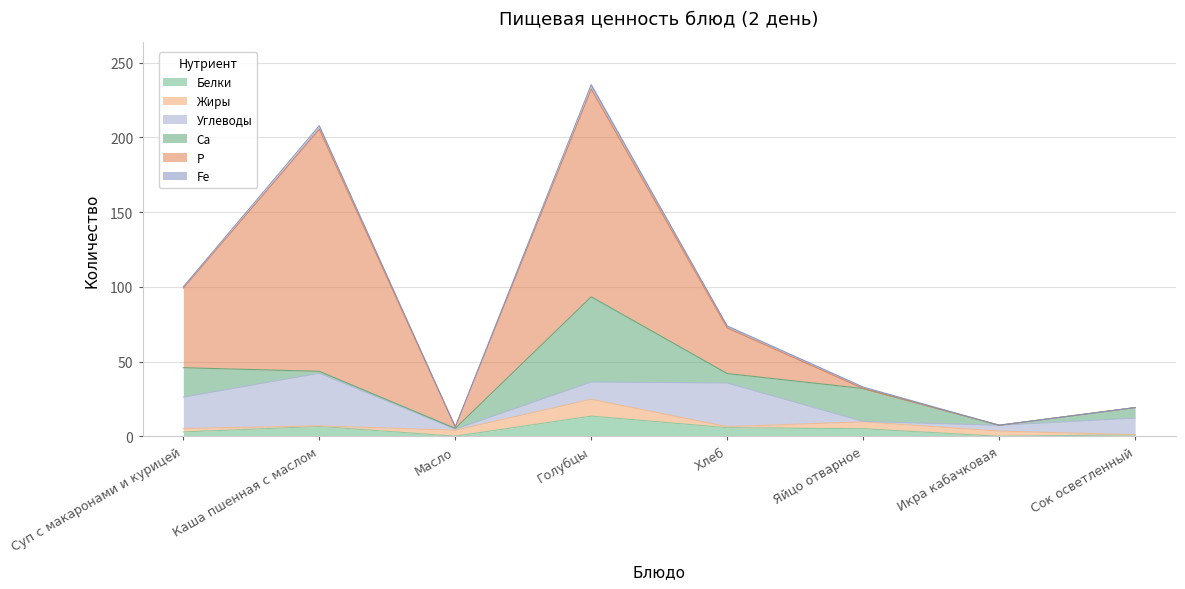

Which series has the widest spread of values?

Р